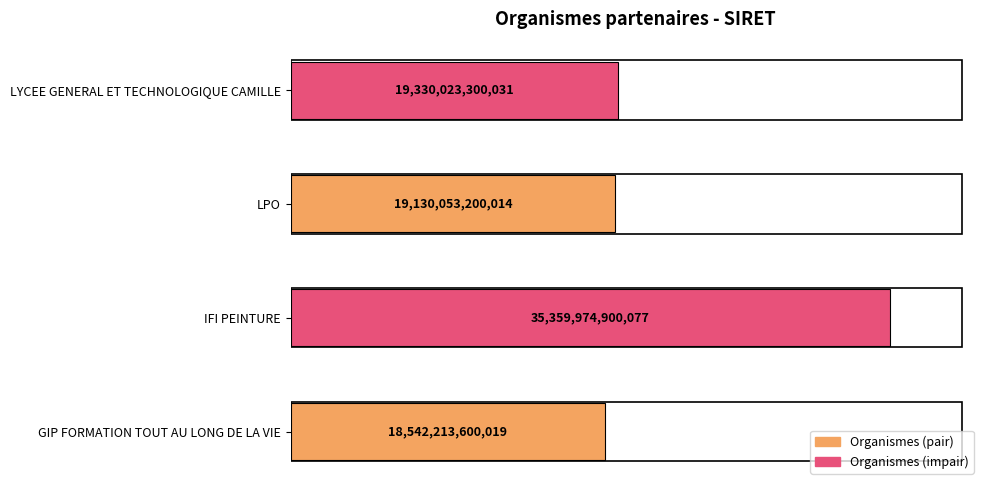

Does the chart contain any negative values?

No